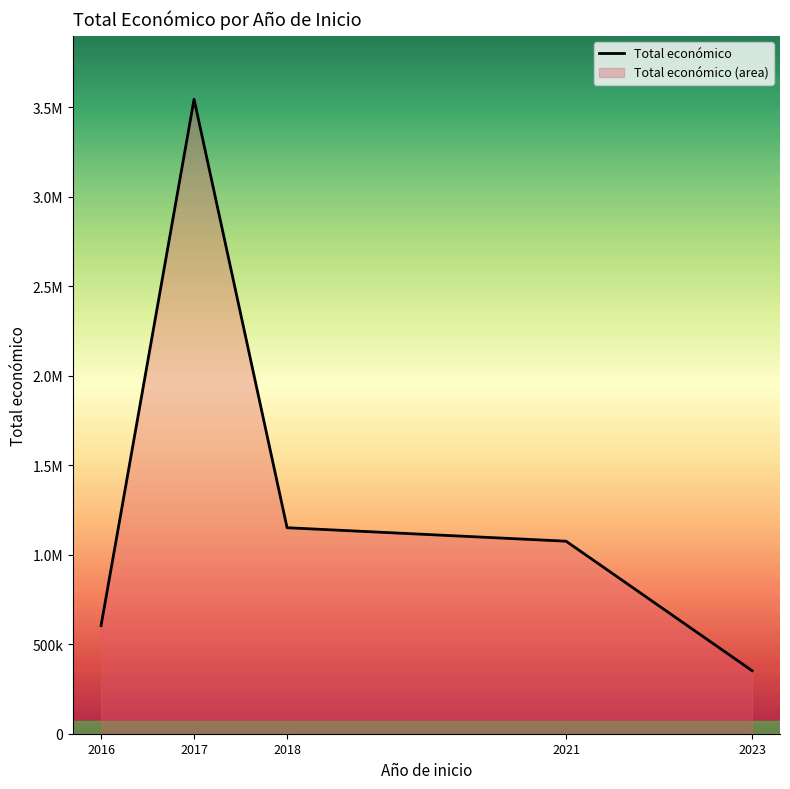

At which category does the chart reach its minimum across all series?

2023